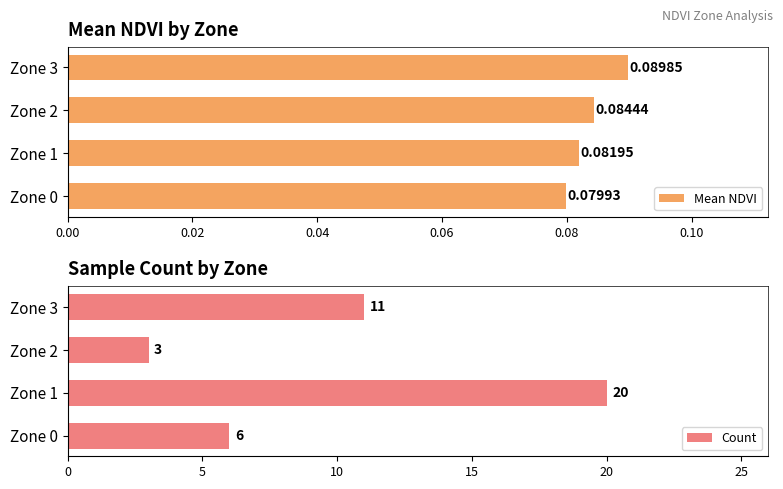

What is the average value of the Mean NDVI series?

0.1